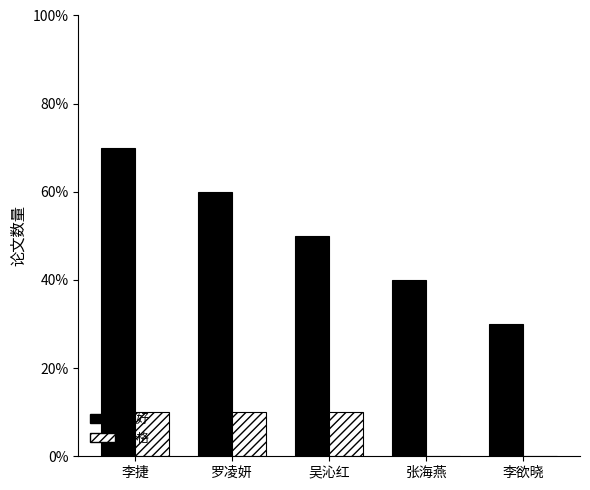

What is the sum of the 良好 values at 李欲晓 and 李捷?

10